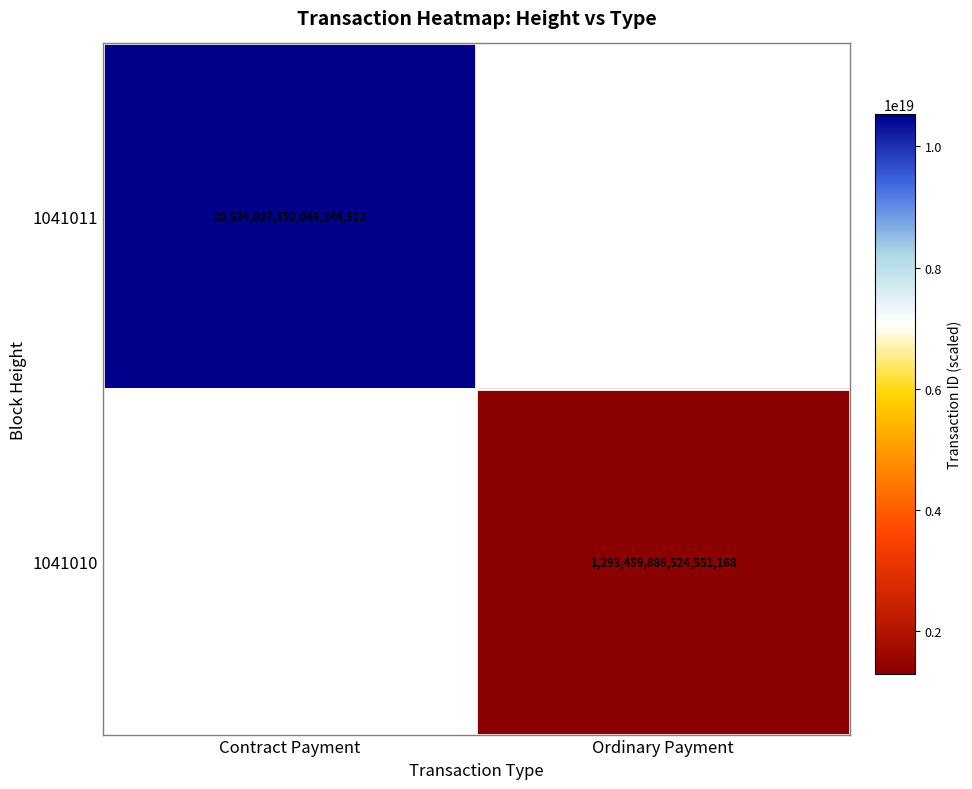

Count the number of categories in the chart.

2